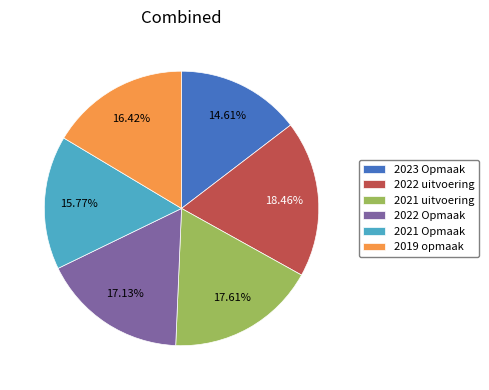

Which slice is the smallest?

2023 Opmaak